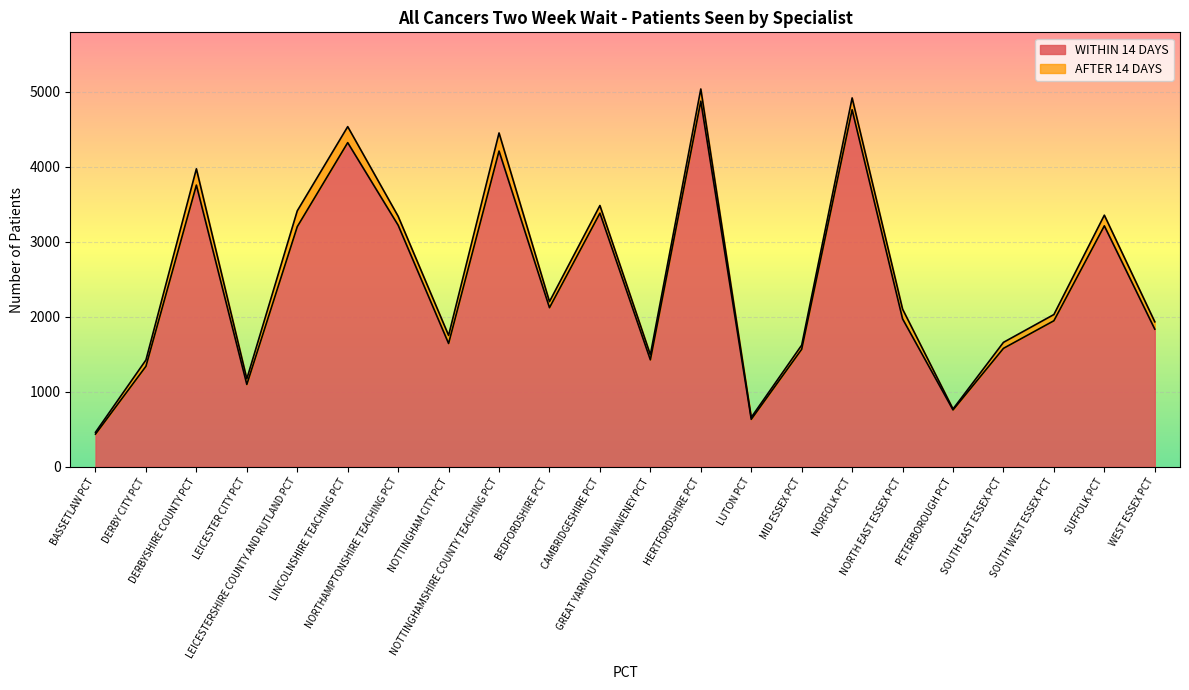

Where is the data nearest to the value 2652?

BEDFORDSHIRE PCT